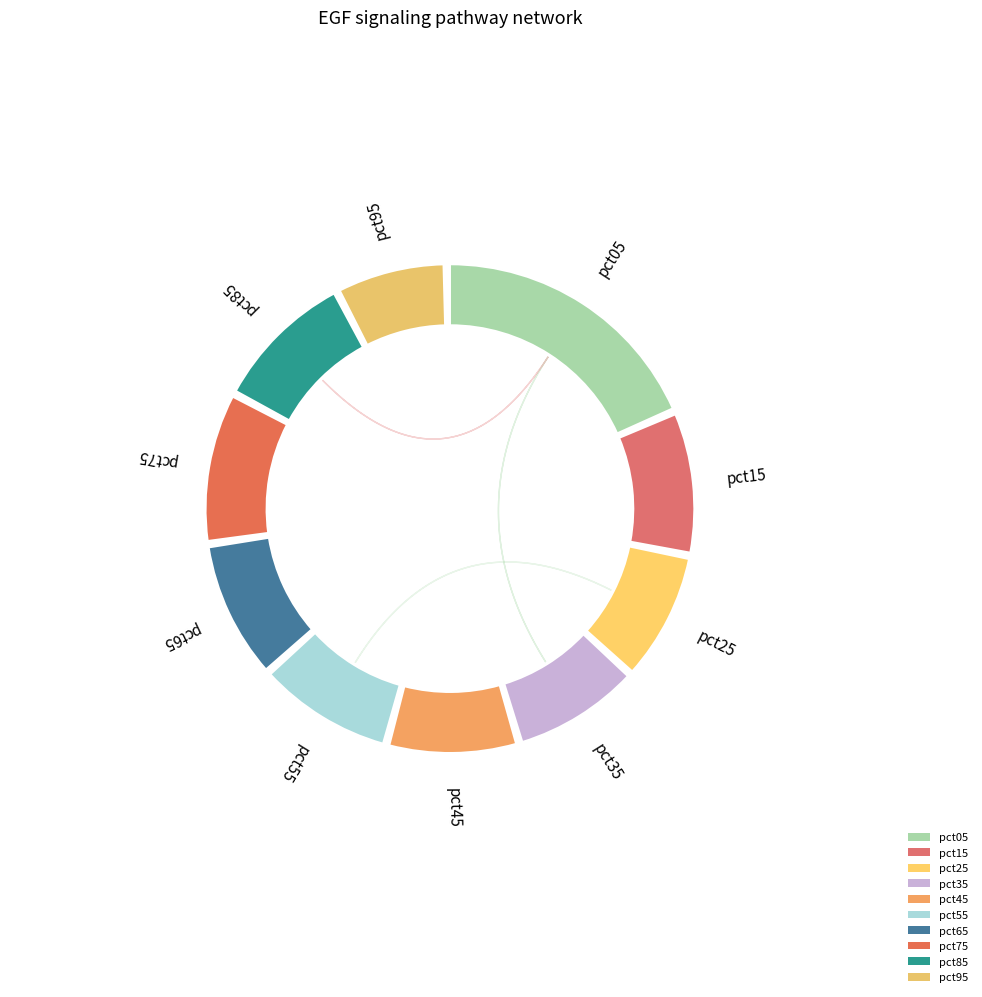

To the nearest percent, what is the difference between the largest and smallest slice percentages?

12%